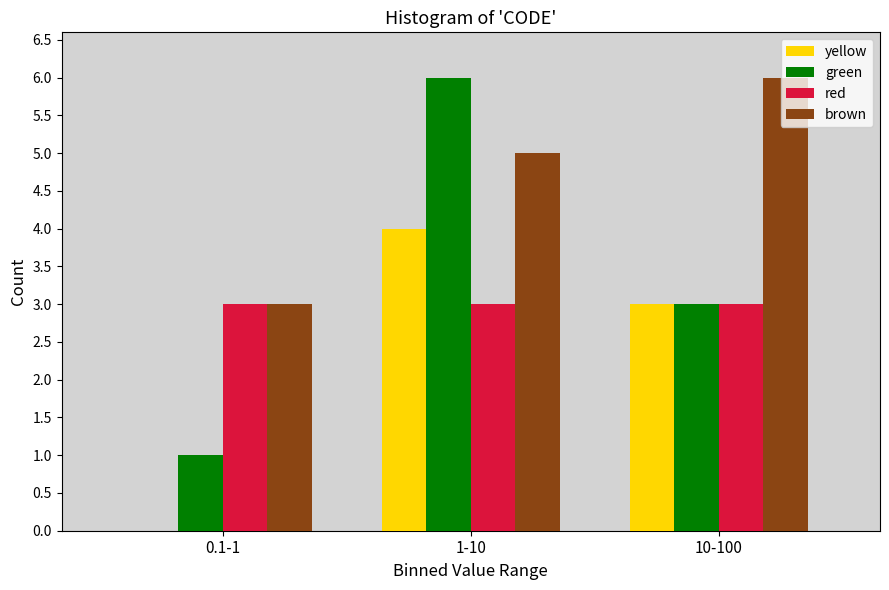

Reading left to right, what are all the values shown in this chart?

yellow: 0.1-1=0	1-10=4	10-100=3
green: 0.1-1=1	1-10=6	10-100=3
red: 0.1-1=3	1-10=3	10-100=3
brown: 0.1-1=3	1-10=5	10-100=6